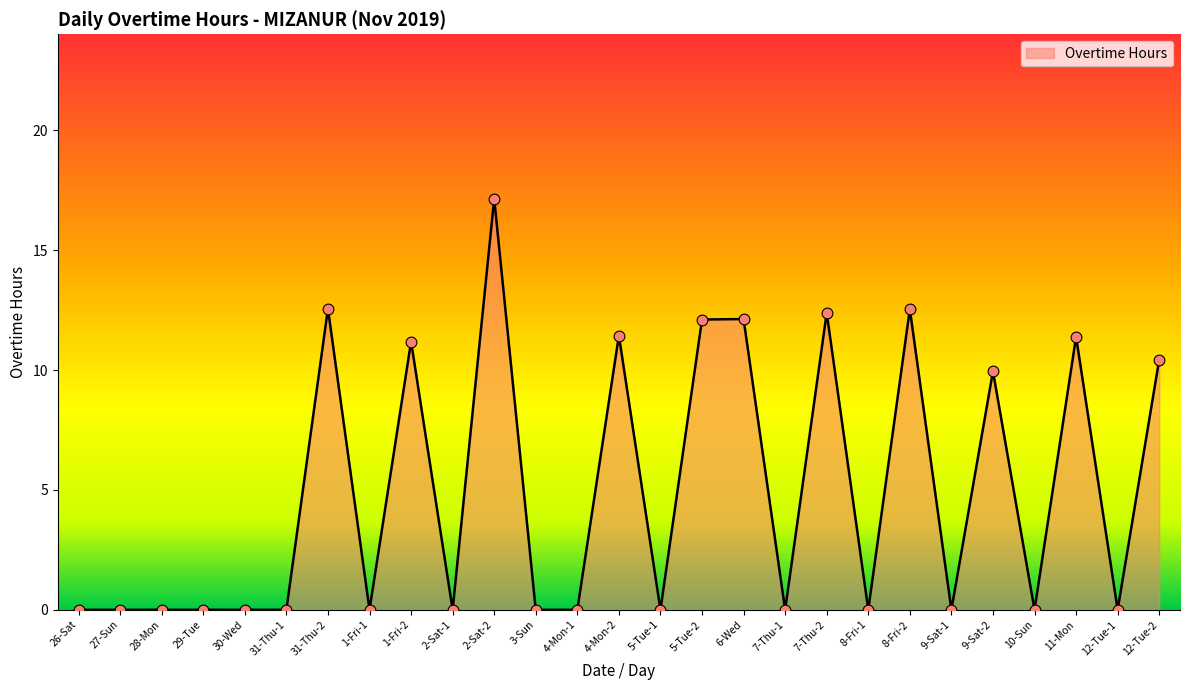

What is the change in value from 2-Sat-2 to 8-Fri-2?

-4.6